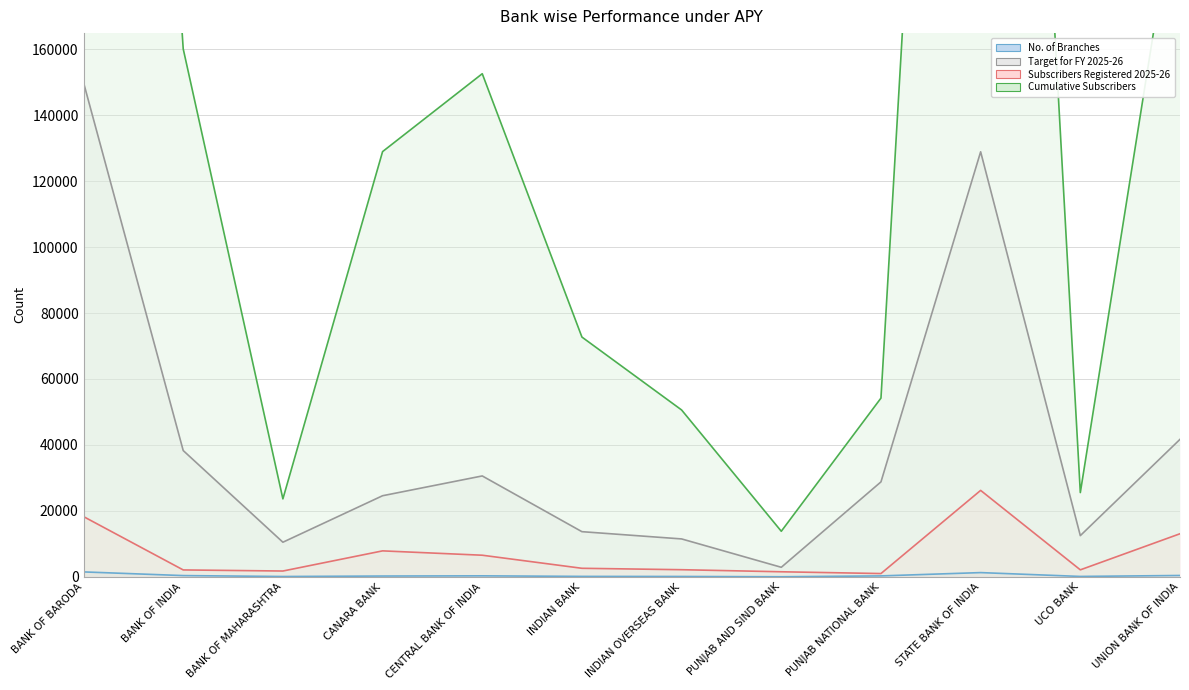

Is the value of Target for FY 2025-26 at PUNJAB NATIONAL BANK greater than the value of Subscribers Registered 2025-26 at UNION BANK OF INDIA?

Yes